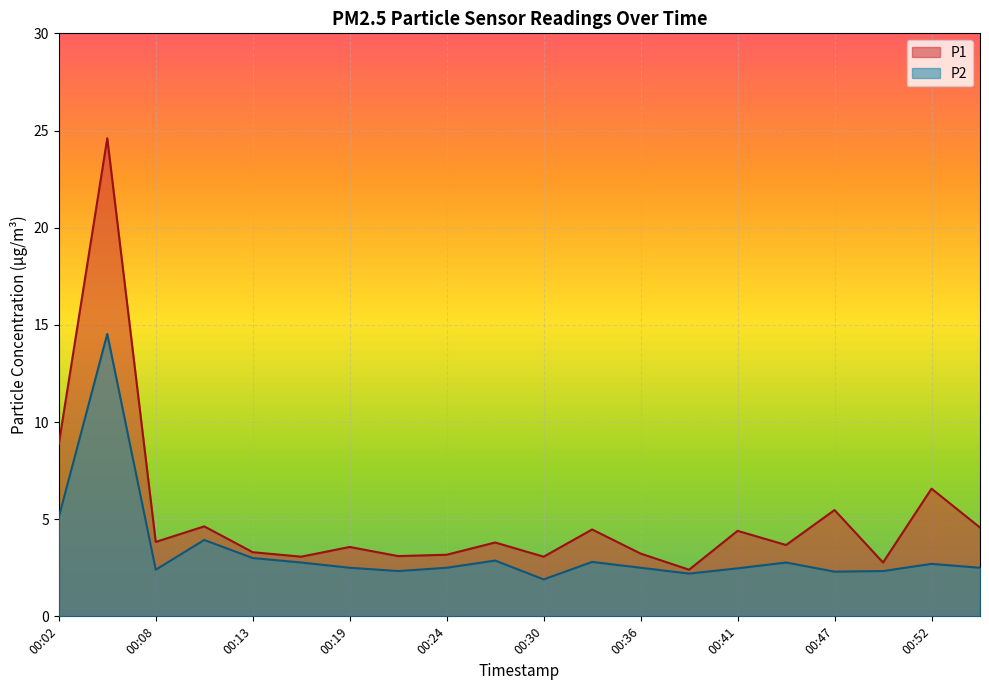

What is the smallest value displayed?

1.9